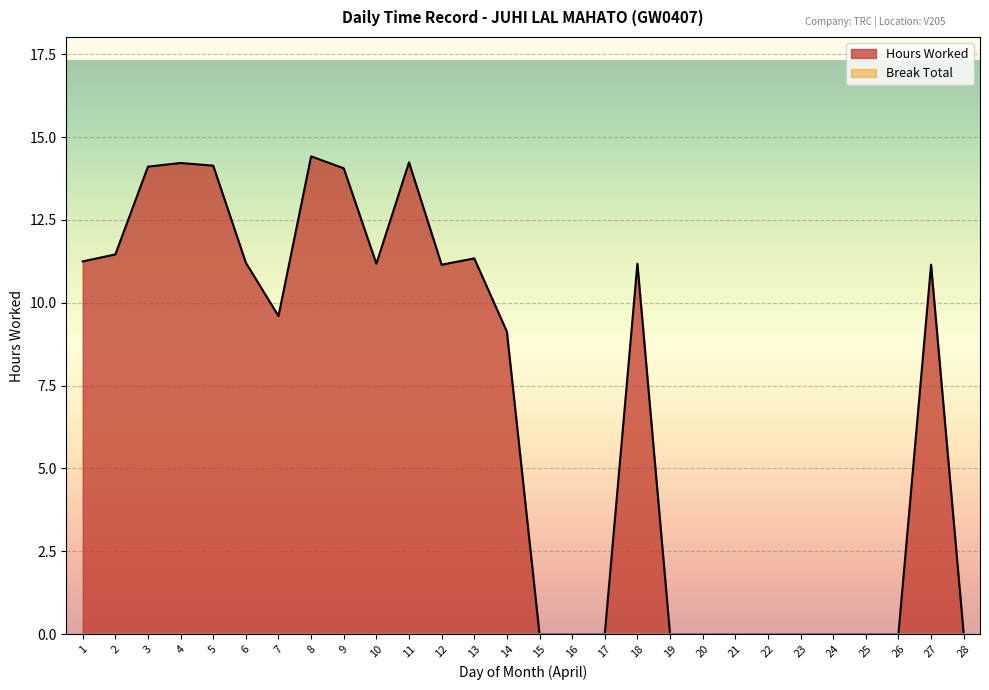

The chart shows a value of 15.7 at 6. True or false?

False